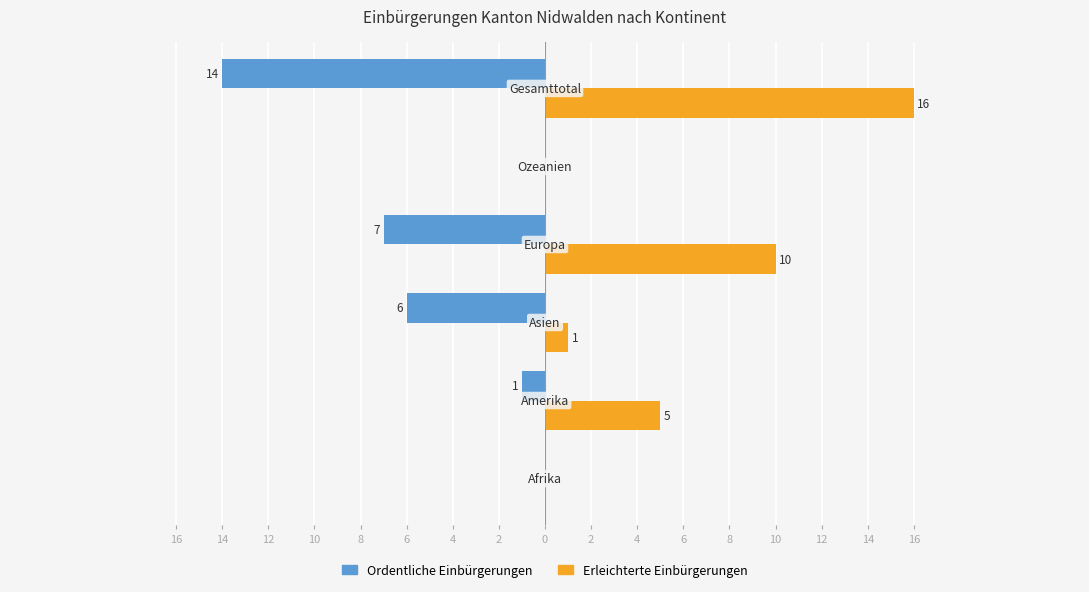

Which series has the largest total across all categories?

Erleichterte Einbürgerungen